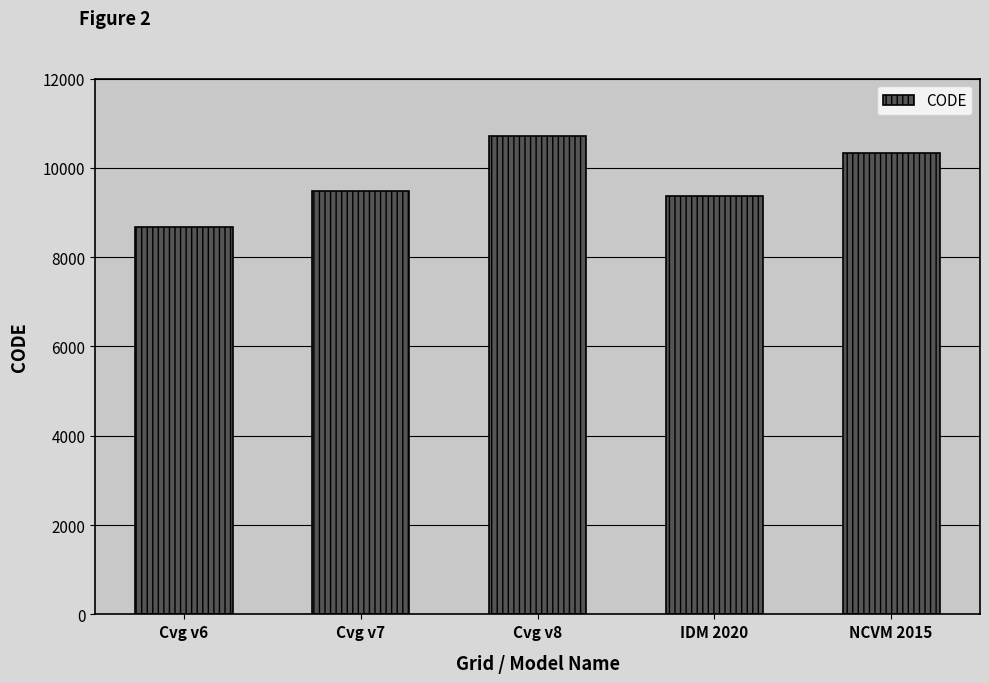

Reading left to right, transcribe all the data shown in this chart.

Cvg v6=8676	Cvg v7=9483	Cvg v8=10707	IDM 2020=9375	NCVM 2015=10323